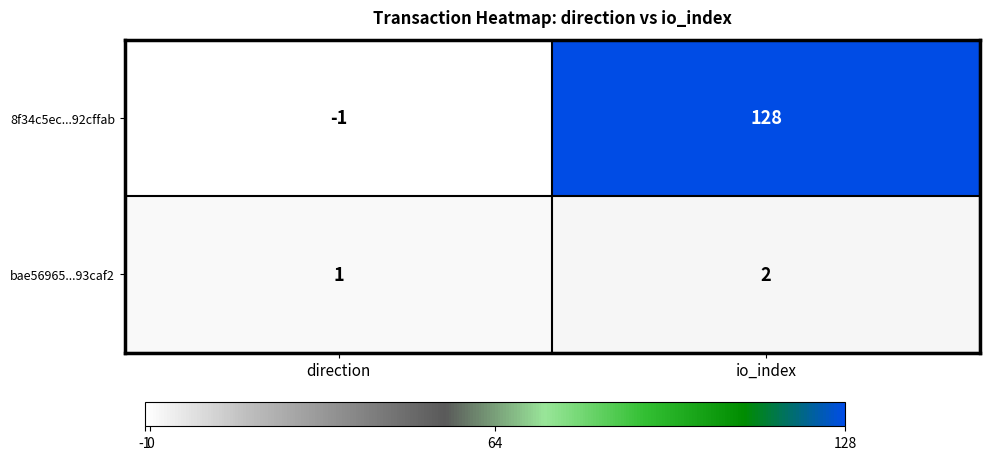

The bae56965...93caf2 series shows 2 at io_index. True or false?

True